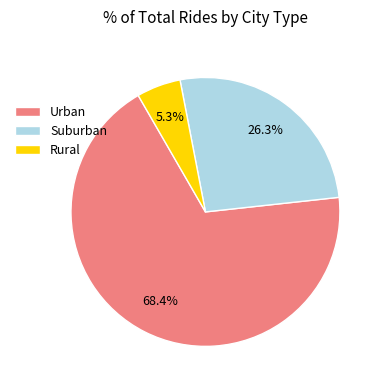

Which slice is the largest?

Urban